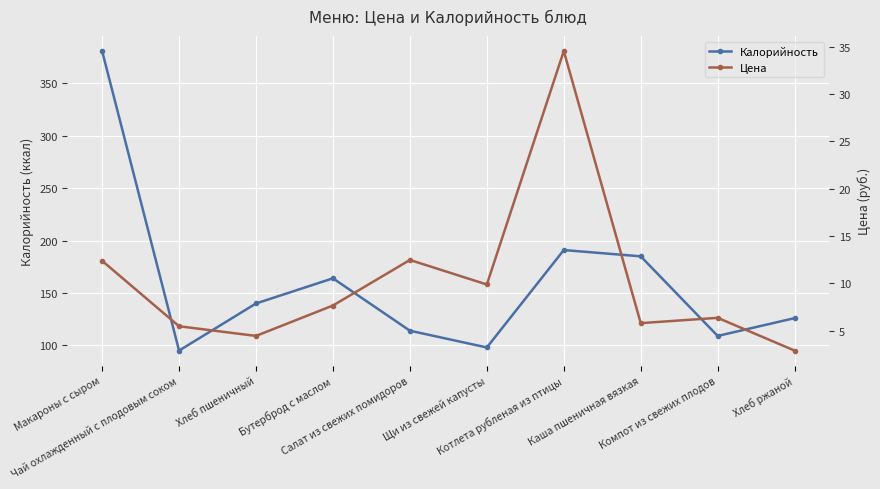

True or false: Калорийность and Цена intersect in this chart.

False